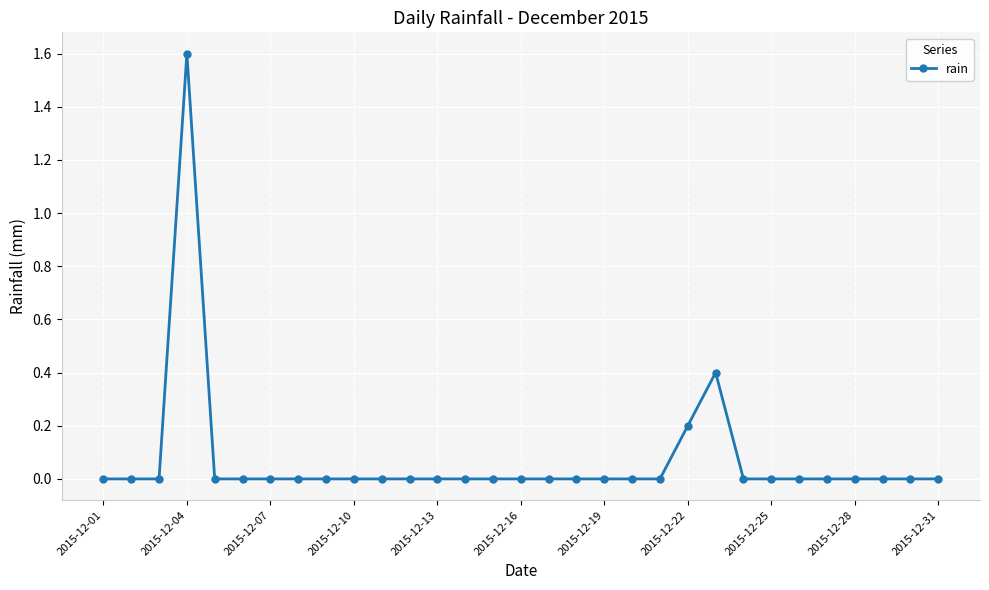

What is the difference between the maximum and minimum values?

1.6